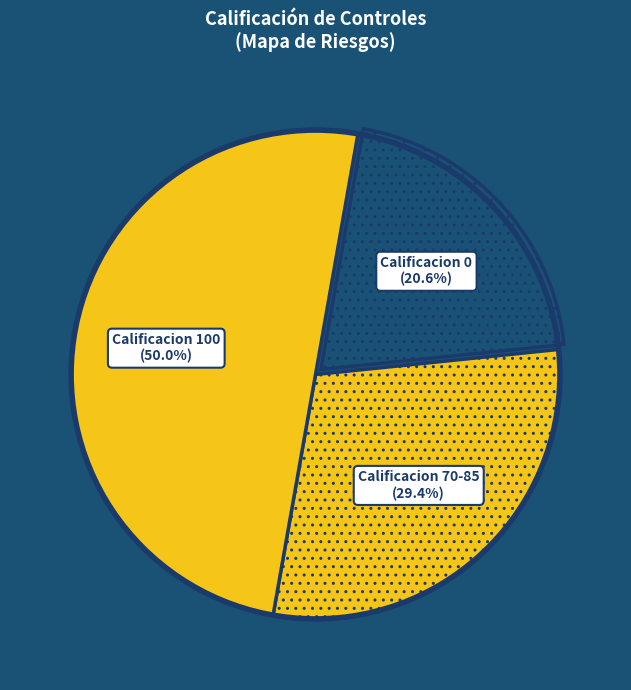

How many slices are in this pie chart?

3